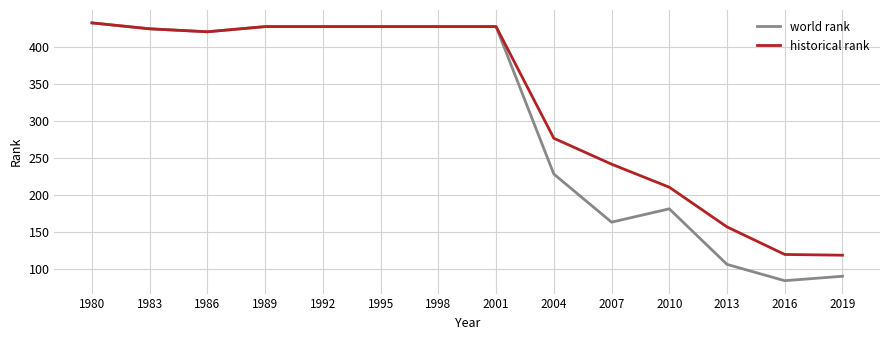

The historical rank series shows 194.6 at 1992. True or false?

False